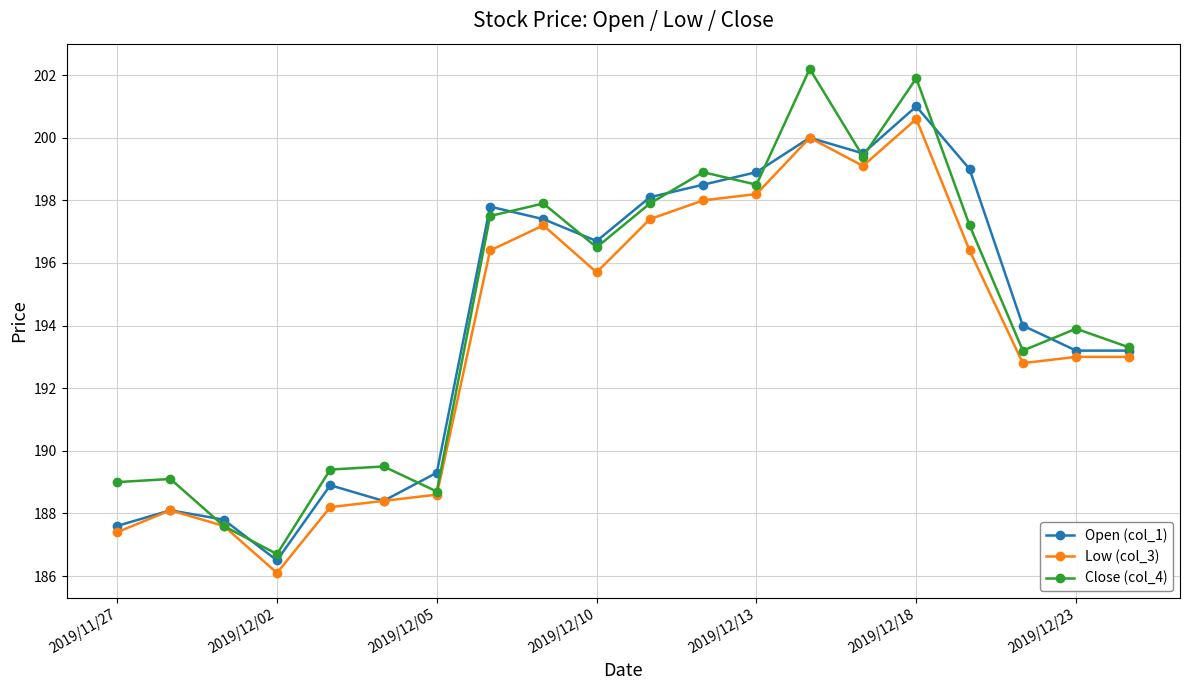

How many categories are shown in the chart?

20